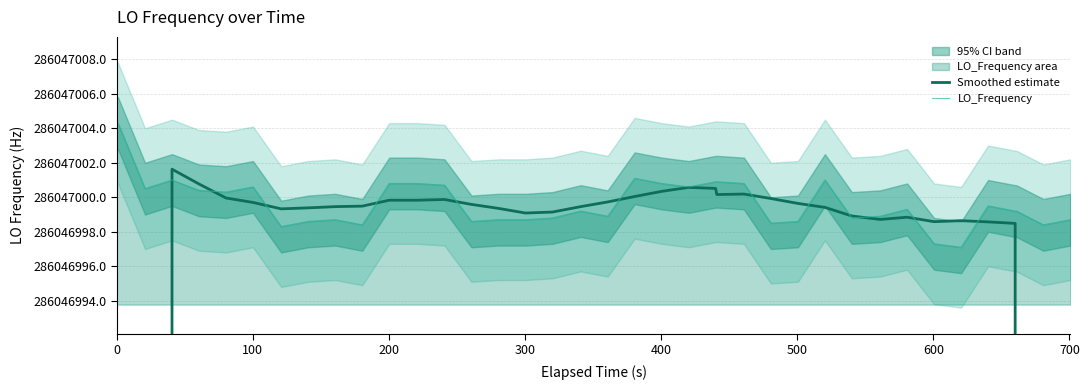

Rank the series by their average value, from lowest to highest.

Smoothed estimate, LO_Frequency